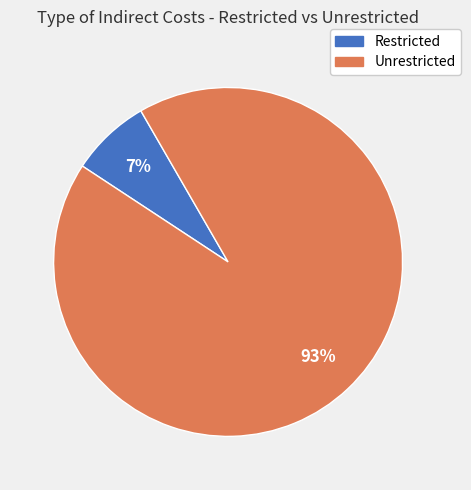

Is there a majority slice in this chart?

Yes